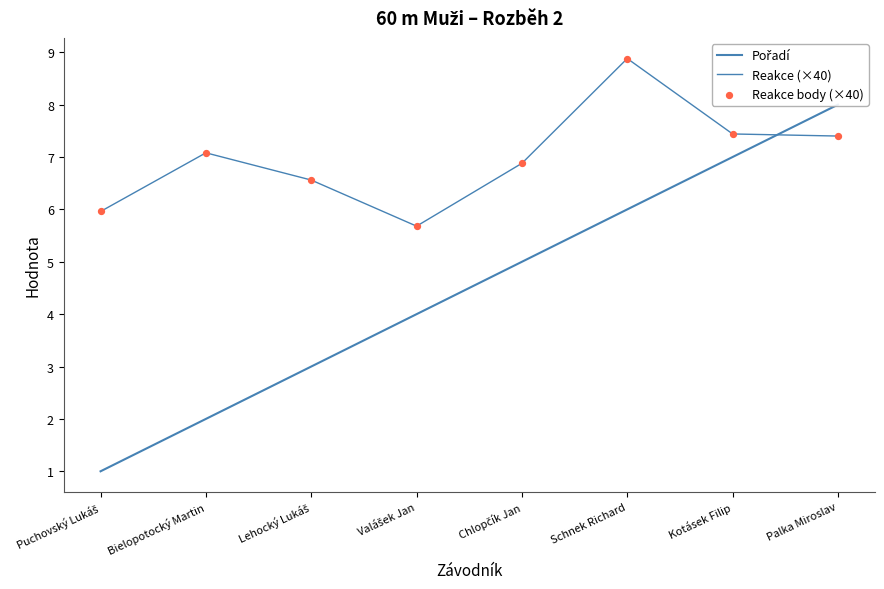

At how many categories does at least one series exceed 7?

4